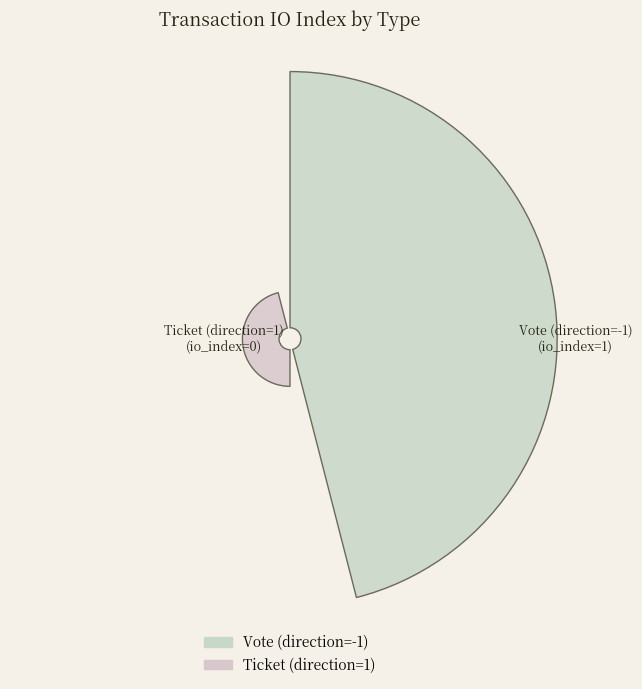

Is there a majority slice in this chart?

Yes